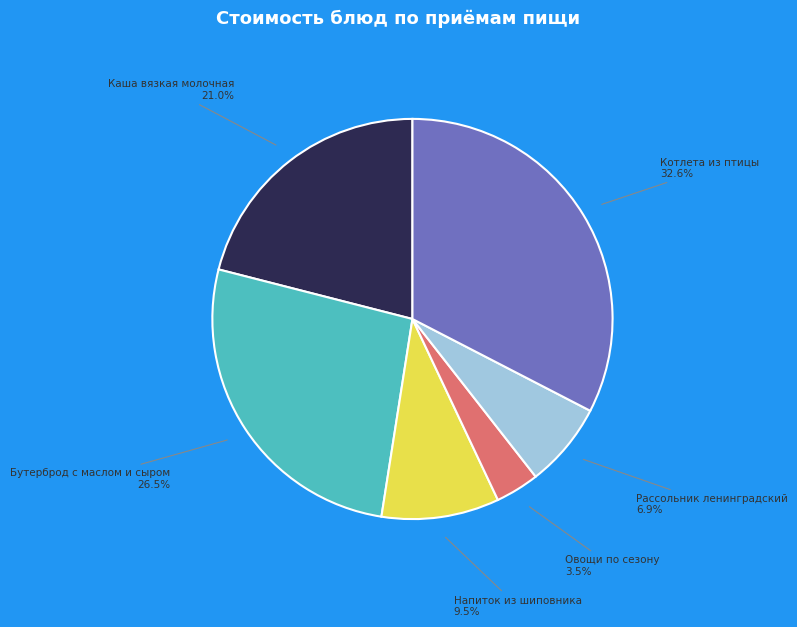

How much of the chart is everything except Котлета из птицы?

67.4%